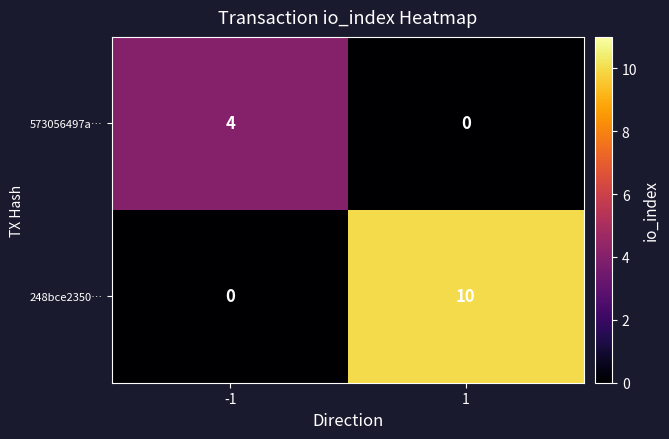

How many data points in 573056497a… are less than 4?

1